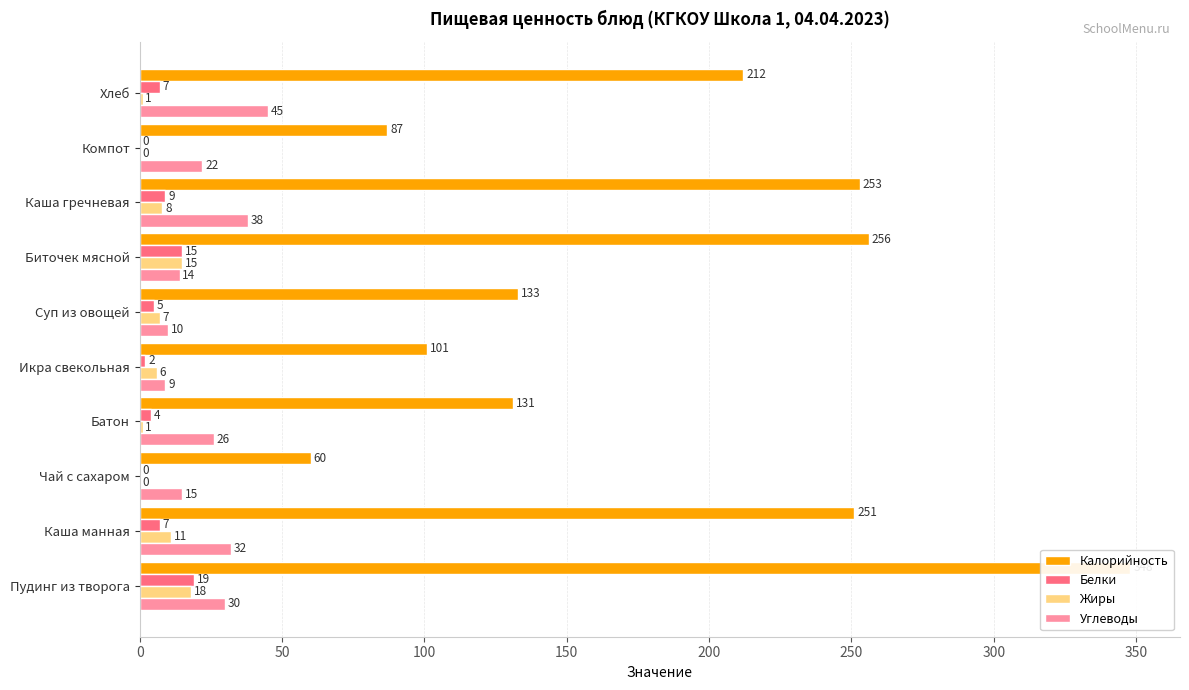

How many Белки values are between 2 and 9?

6